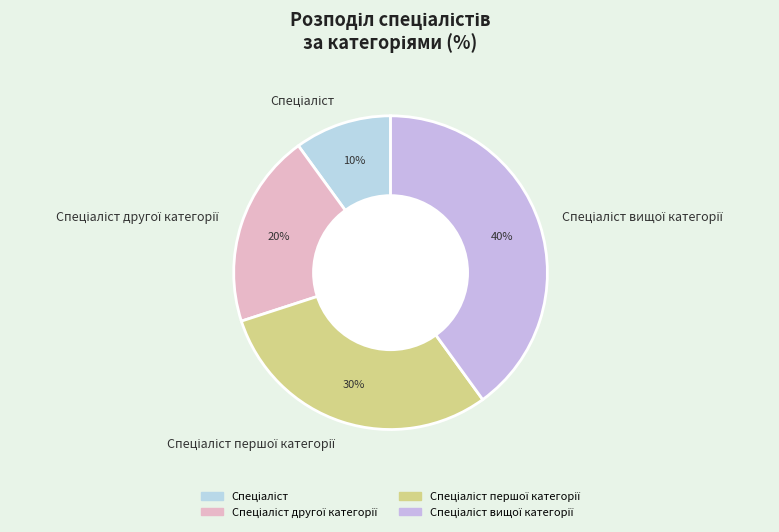

To the nearest percent, what is the difference between the largest and smallest slice percentages?

30%